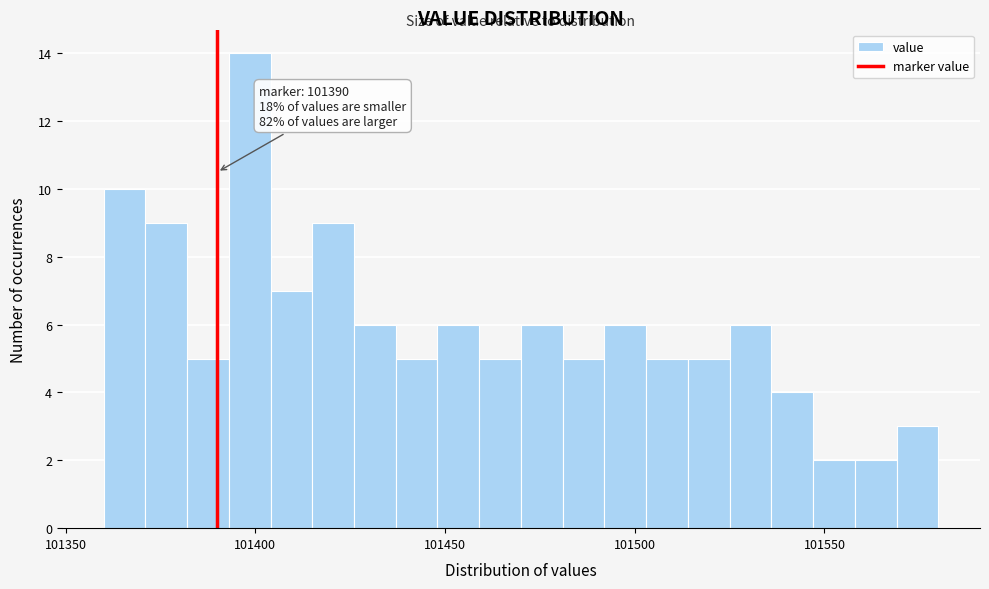

Around what value on the x-axis is the tallest bar? Give the approximate position of its centre, as read against the axis.

101400